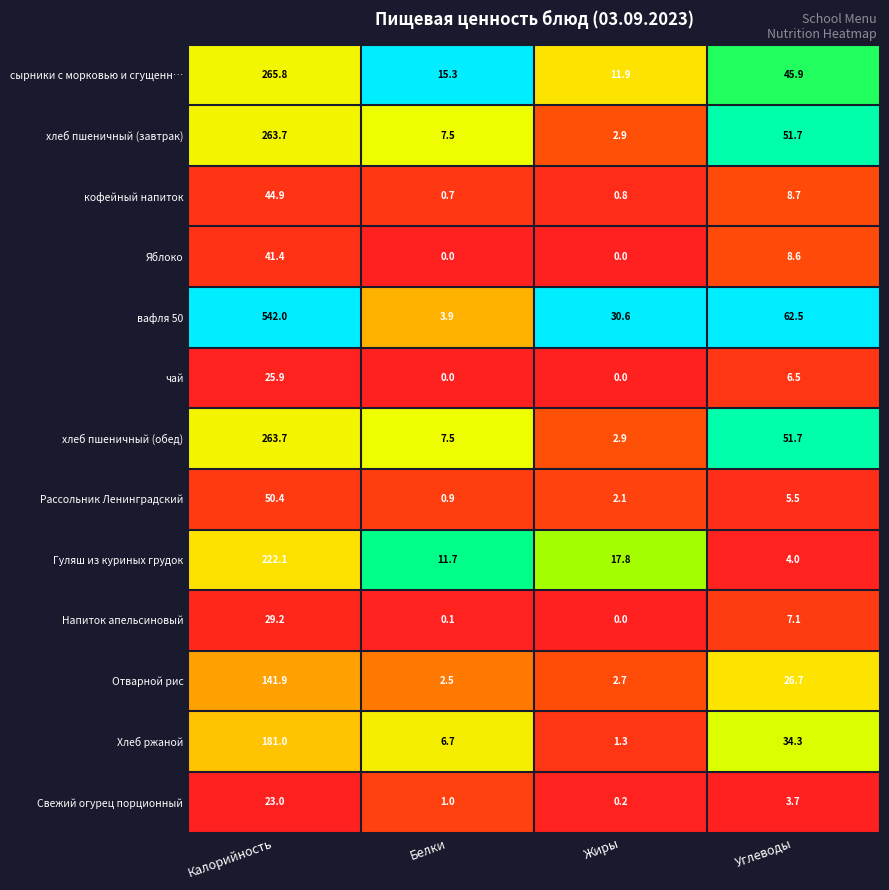

Which series has the largest range (max minus min)?

вафля 50